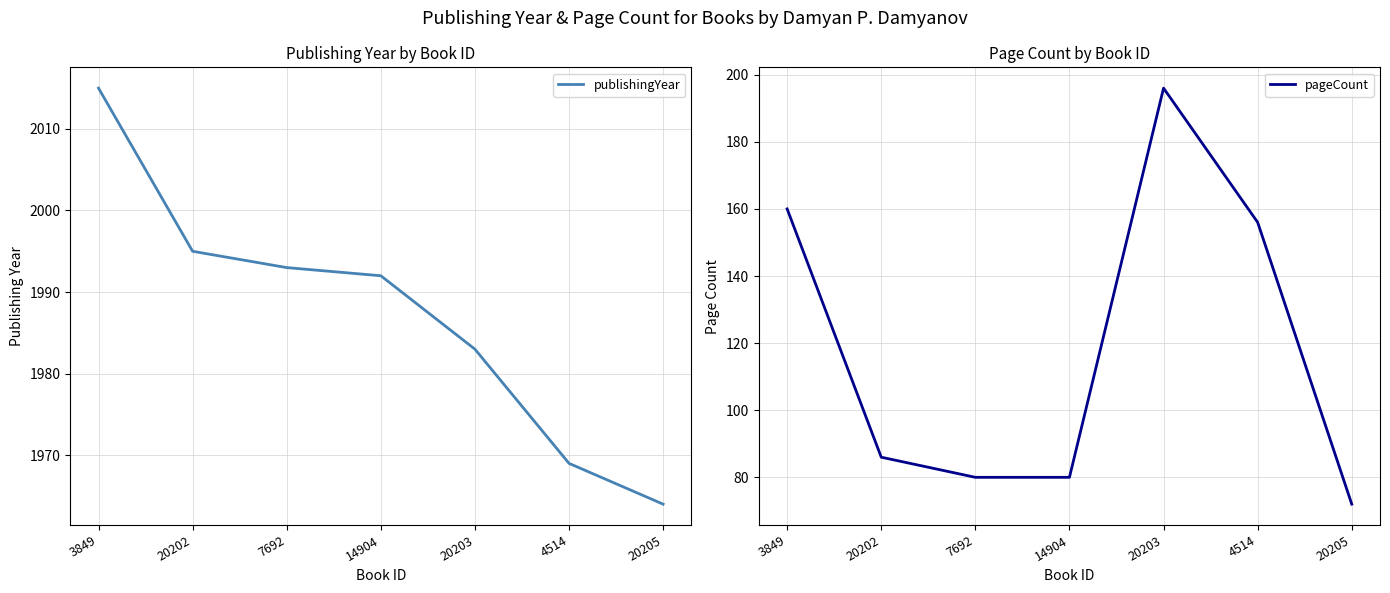

Which label corresponds to the largest value in the chart?

3849